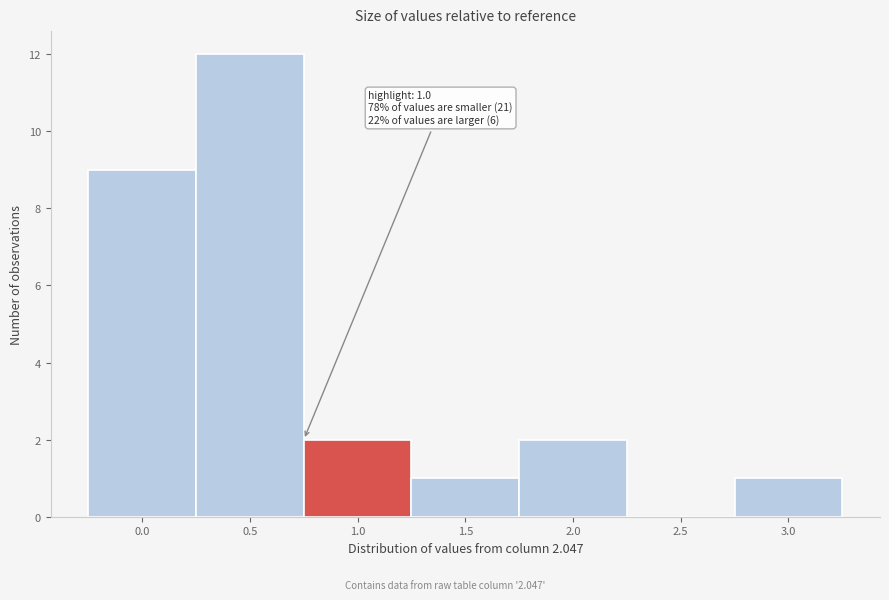

Reading left to right, transcribe all the data shown in this chart.

0.0=9	0.5=12	1.0=2	1.5=1	2.0=2	2.5=0	3.0=1